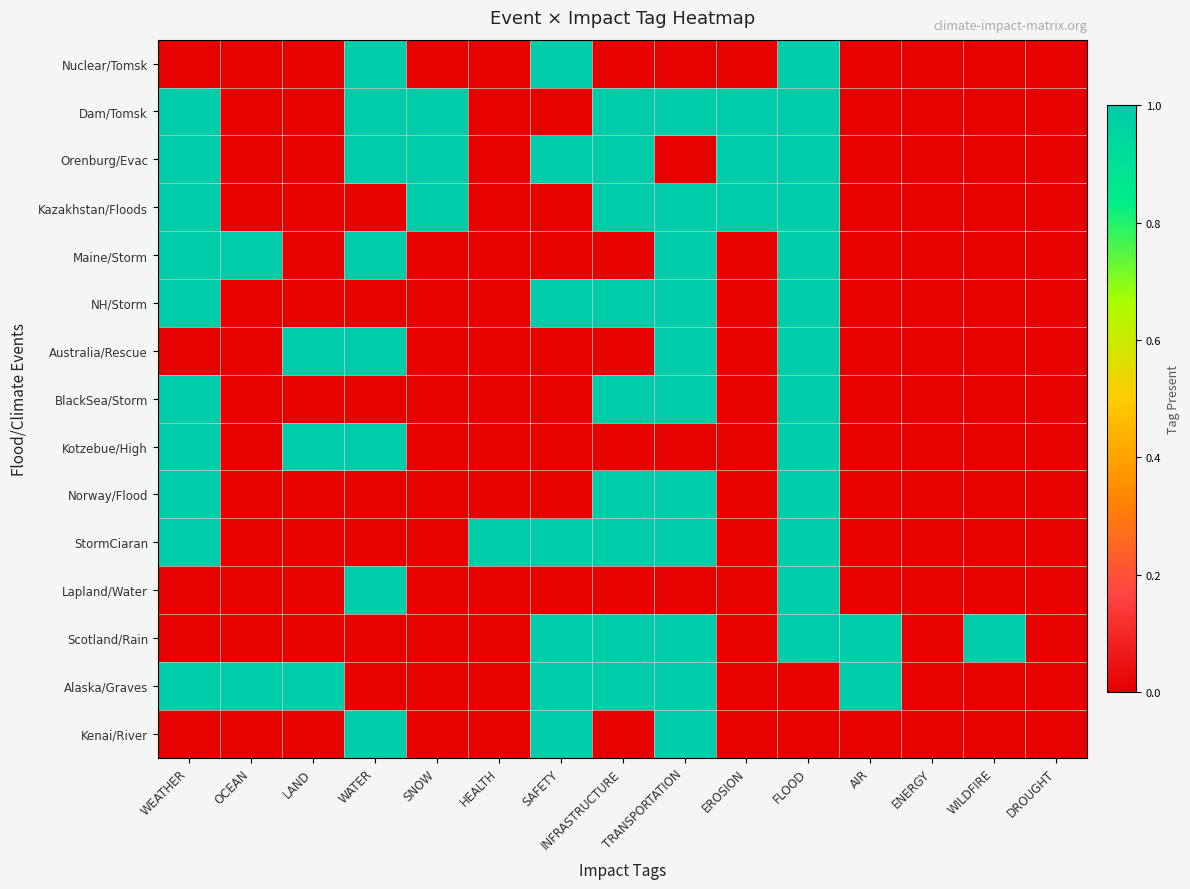

Which series changed the most between WEATHER and HEALTH?

Dam/Tomsk